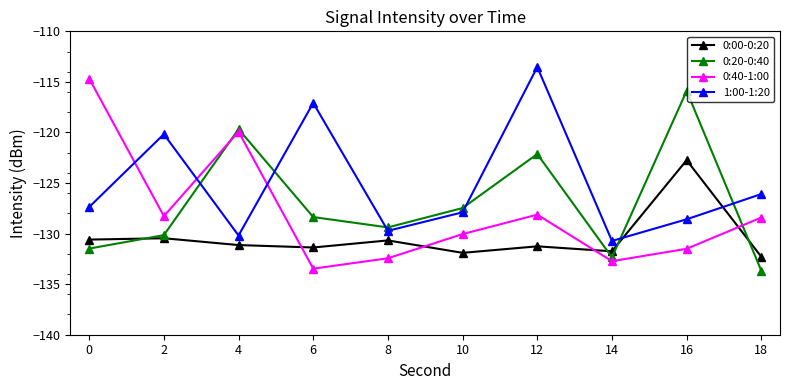

Where is the first local maximum for 0:40-1:00?

4